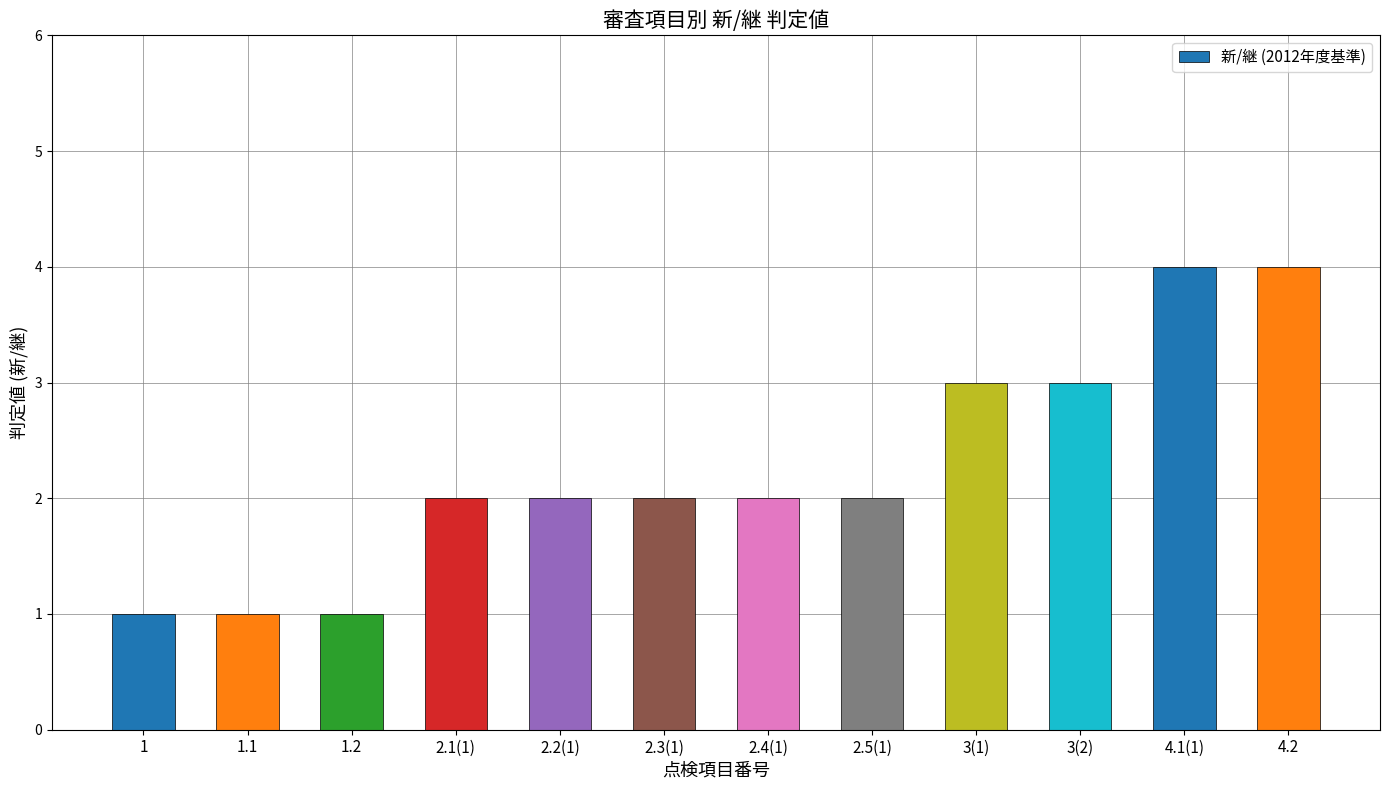

True or false: the data shows 4 at 4.2.

True